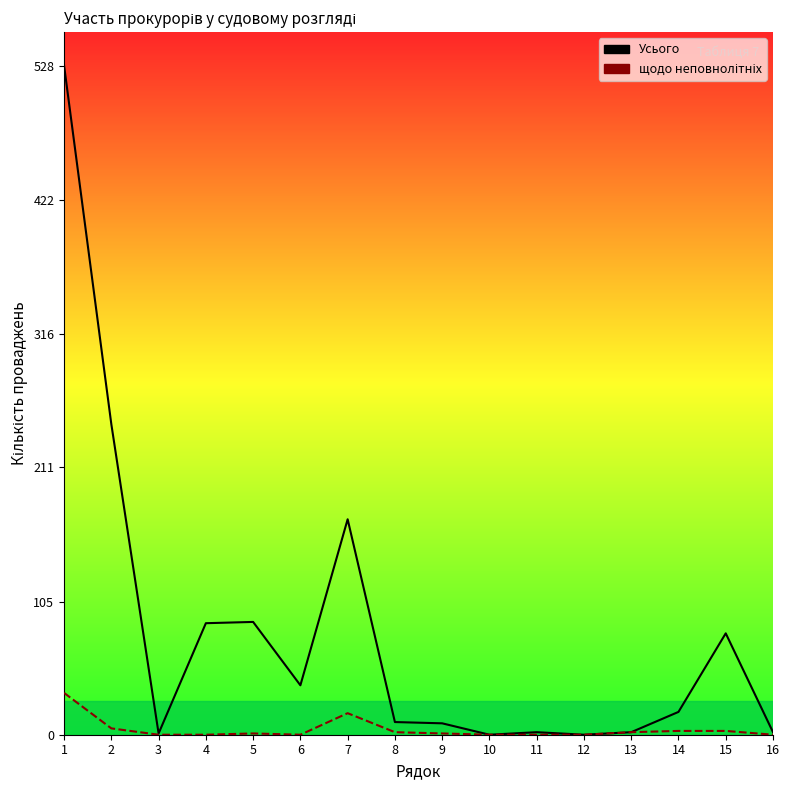

Where is Усього nearest to the value 264?

2